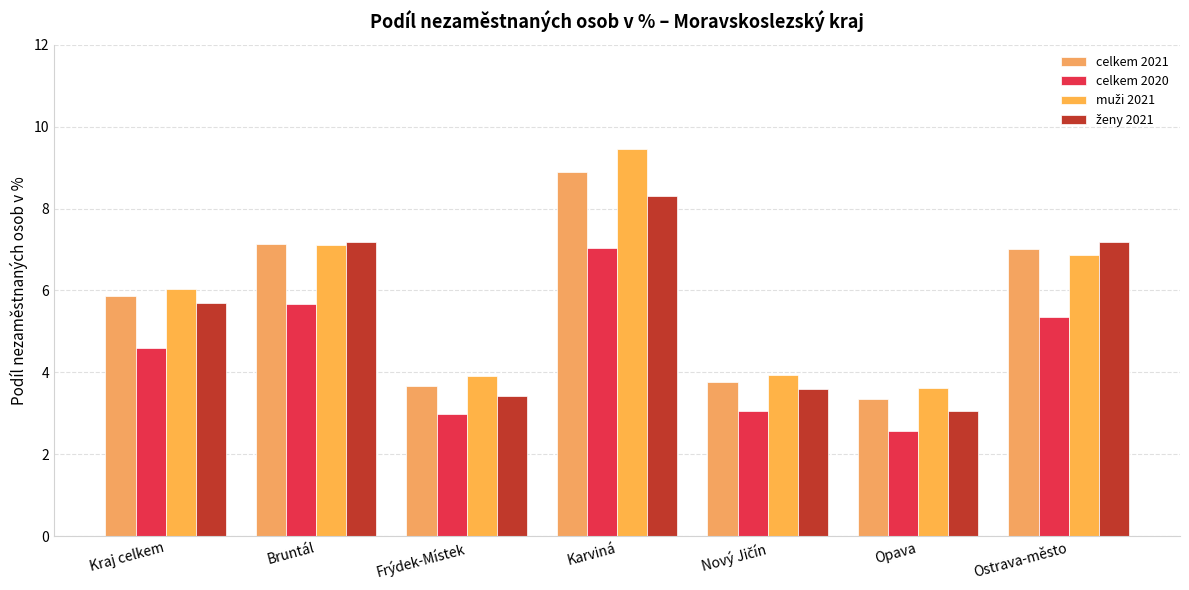

Which series changed the most between Nový Jičín and Opava?

ženy 2021